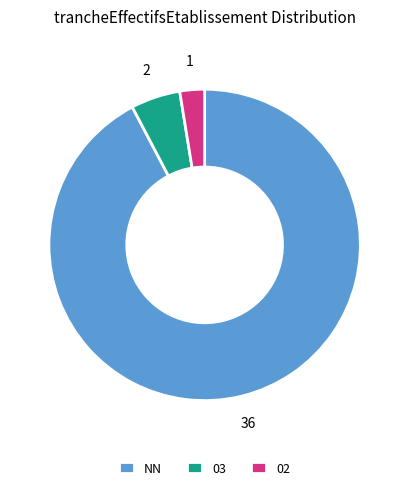

How many slices are in this pie chart?

3